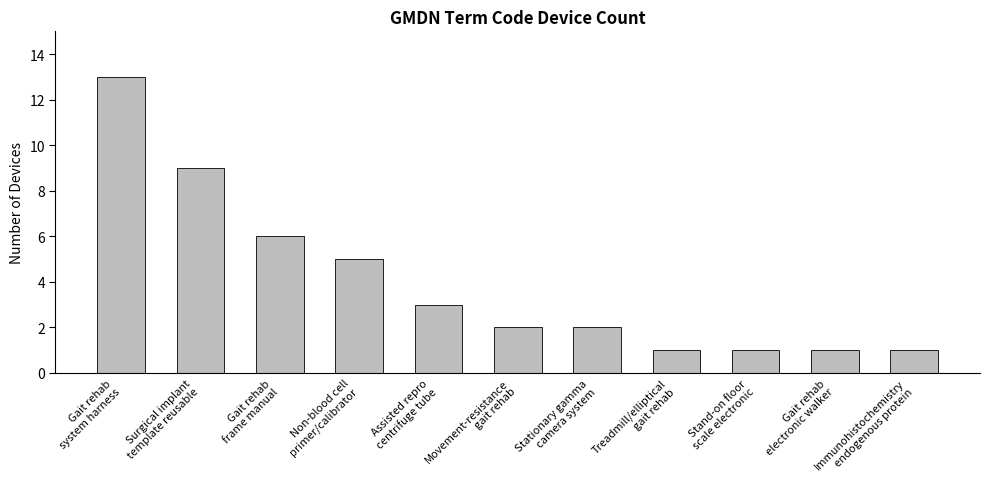

Where does the data first go above 2?

Gait rehab
system harness